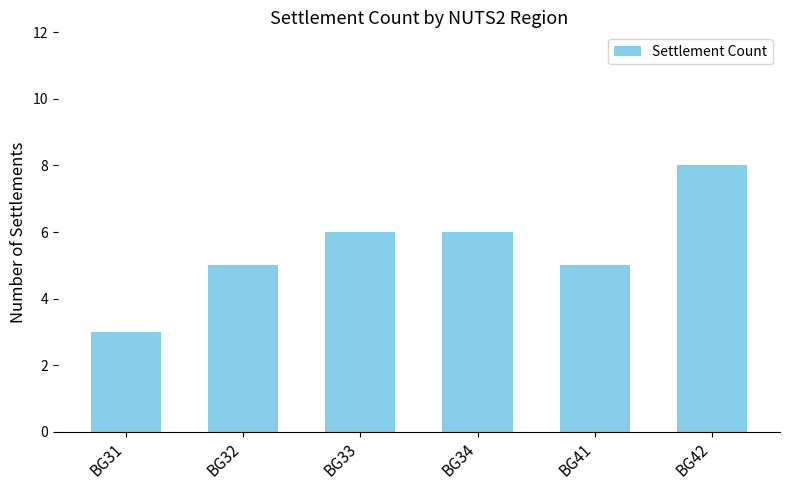

What is the ratio of the value at BG31 to the value at BG42?

0.4